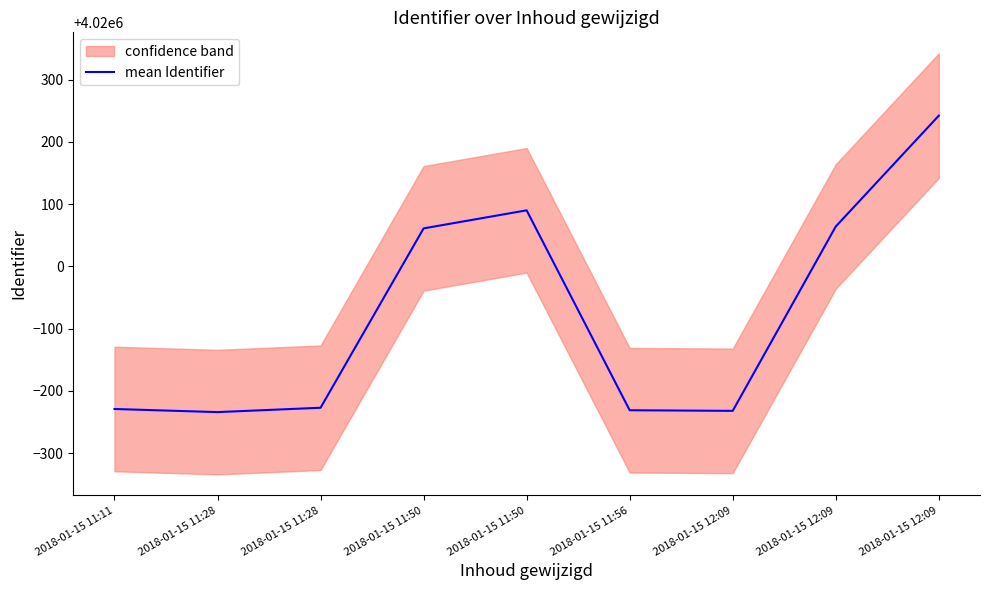

What value does the data have at 2018-01-15 11:50?

4020090